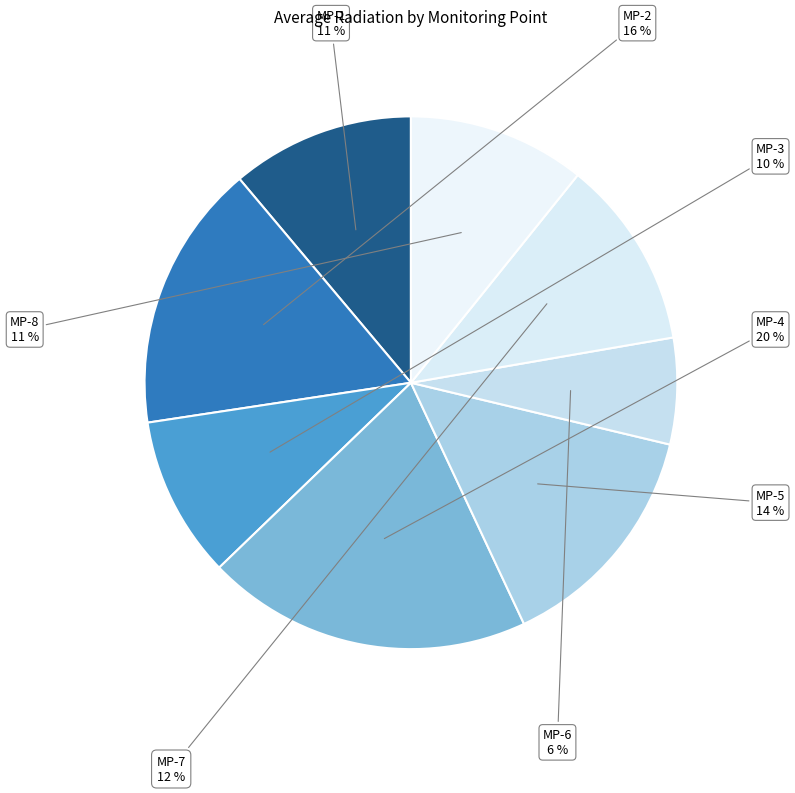

To the nearest percent, what is the combined percentage of MP-1 and MP-3?

21%